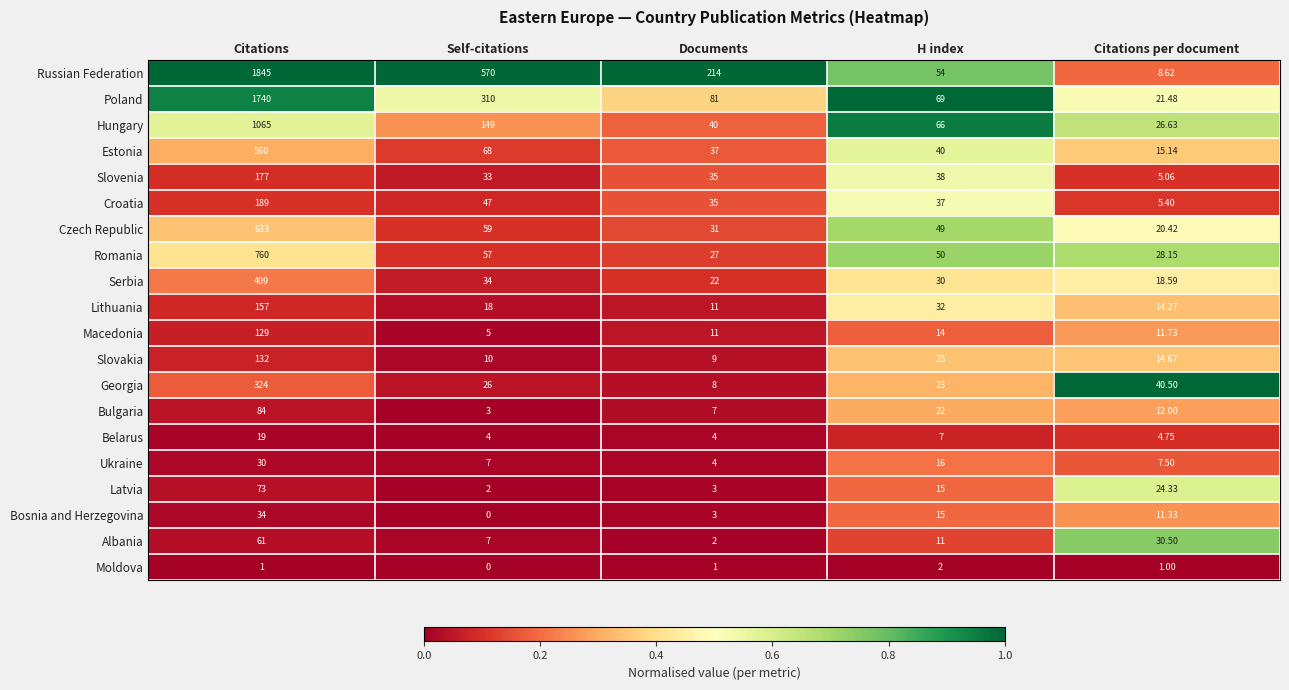

Rank the series by their maximum value, from lowest to highest.

Moldova, Belarus, Ukraine, Bosnia and Herzegovina, Albania, Latvia, Bulgaria, Macedonia, Slovakia, Lithuania, Slovenia, Croatia, Georgia, Serbia, Estonia, Czech Republic, Romania, Hungary, Poland, Russian Federation